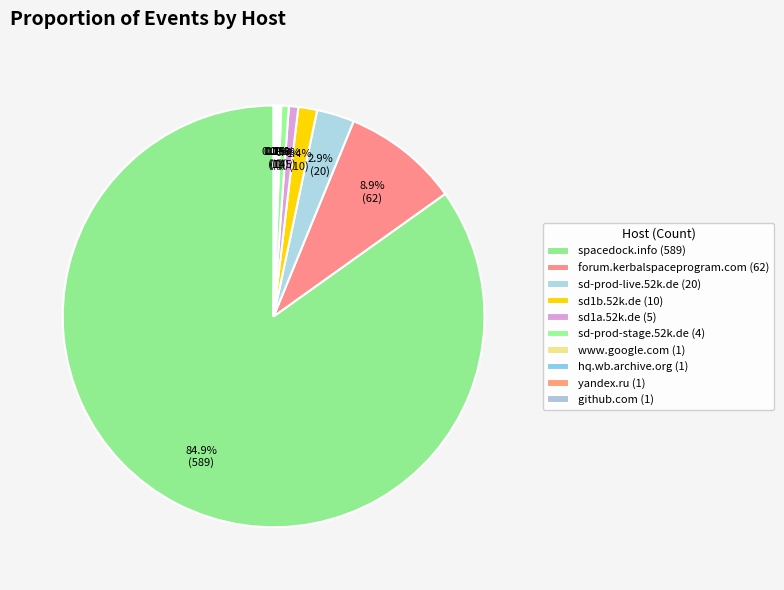

To the nearest percent, what is the average slice percentage?

10%